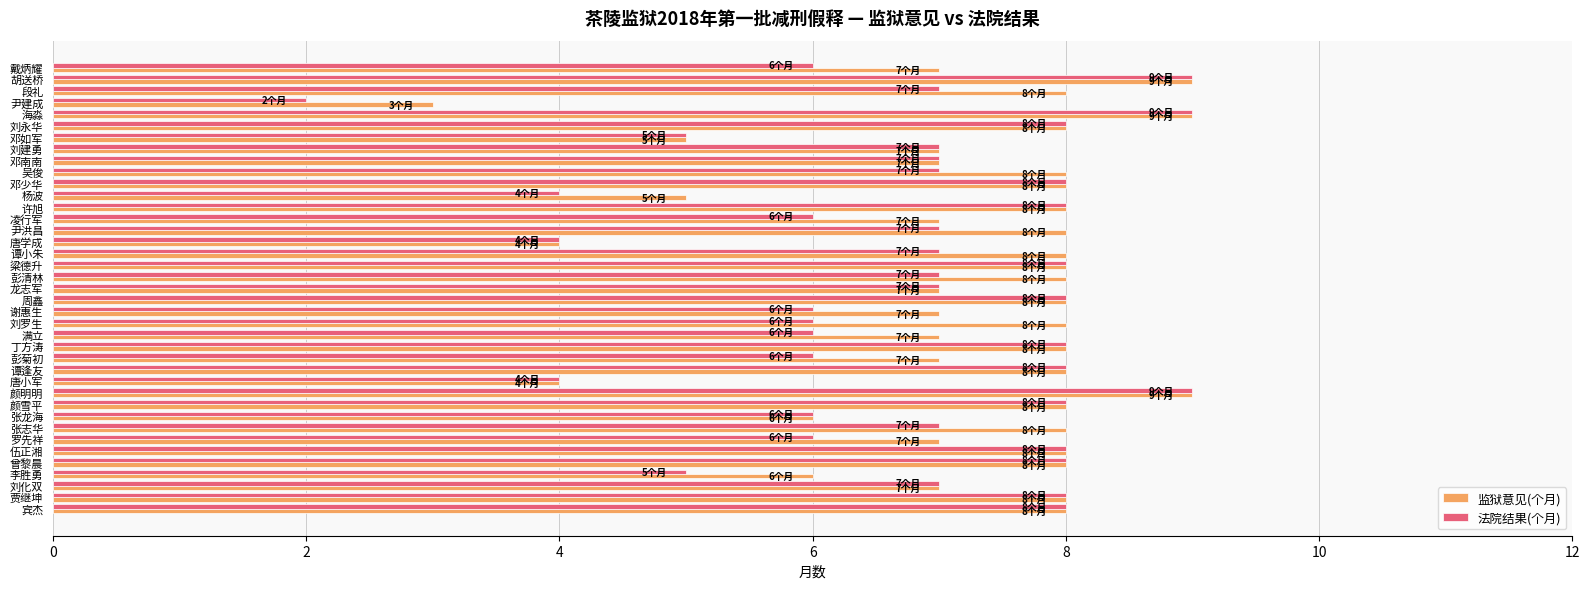

Which series has the largest range (max minus min)?

法院结果(个月)